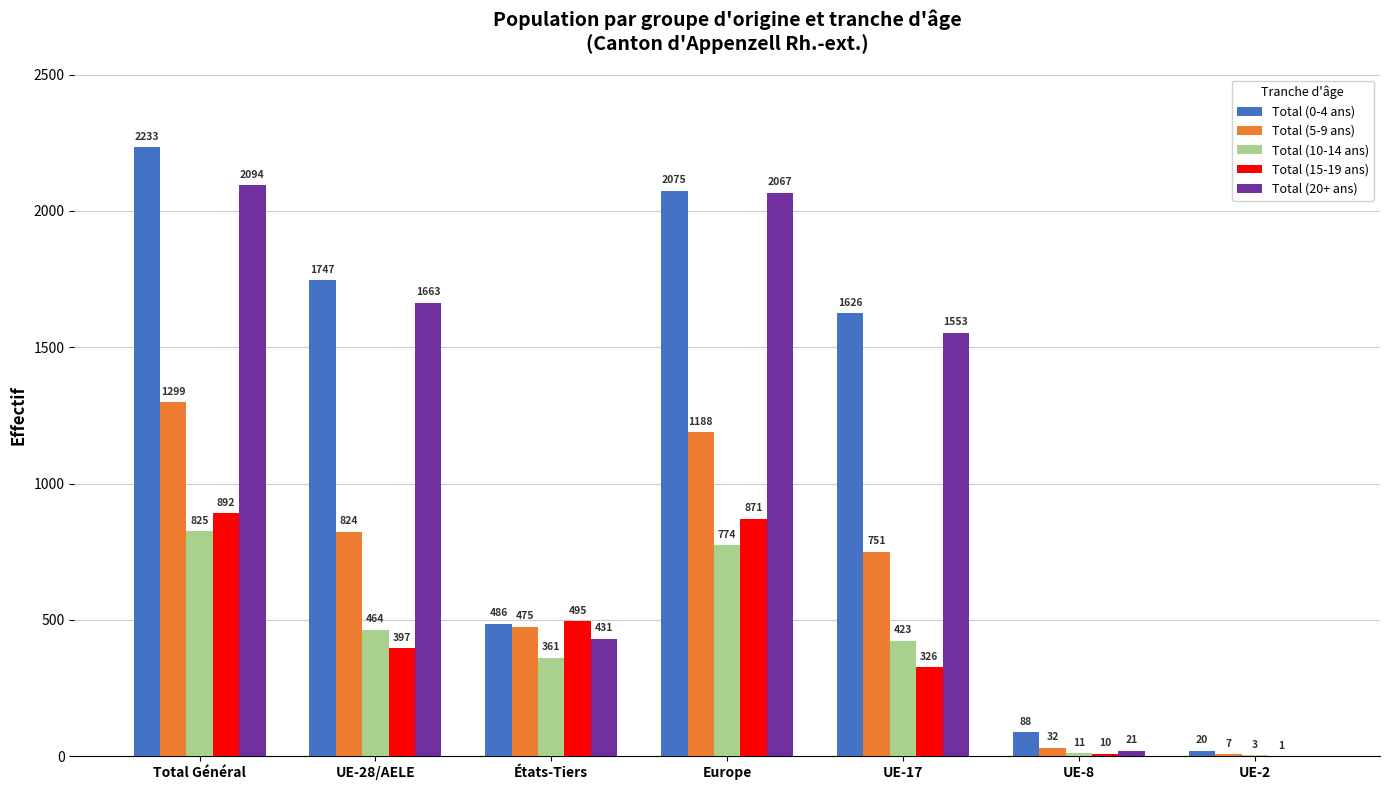

What is the total value across all series at Europe?

6975